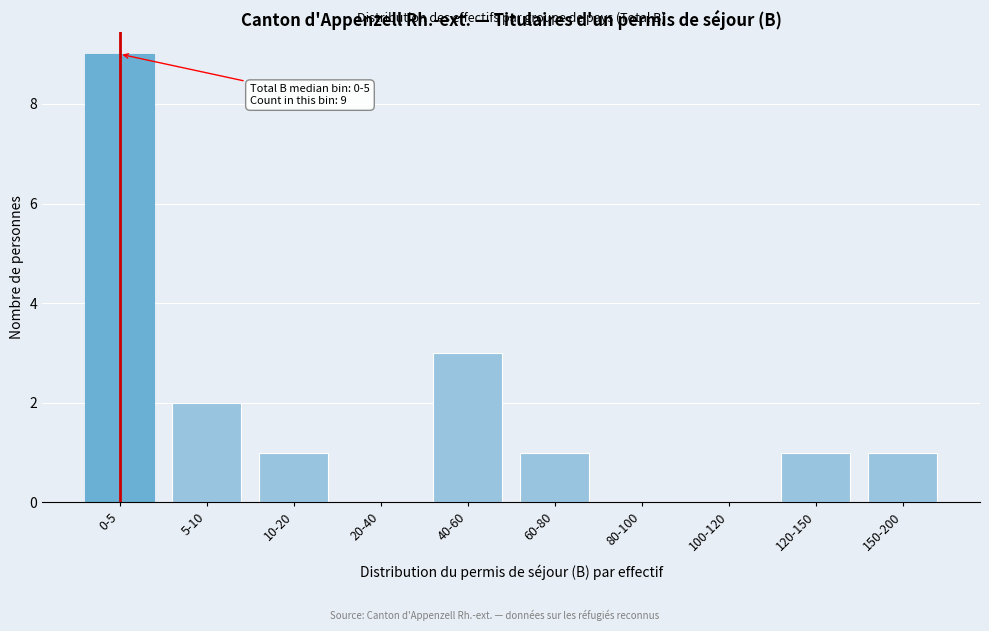

Between 5-10 and 20-40, which is larger?

5-10